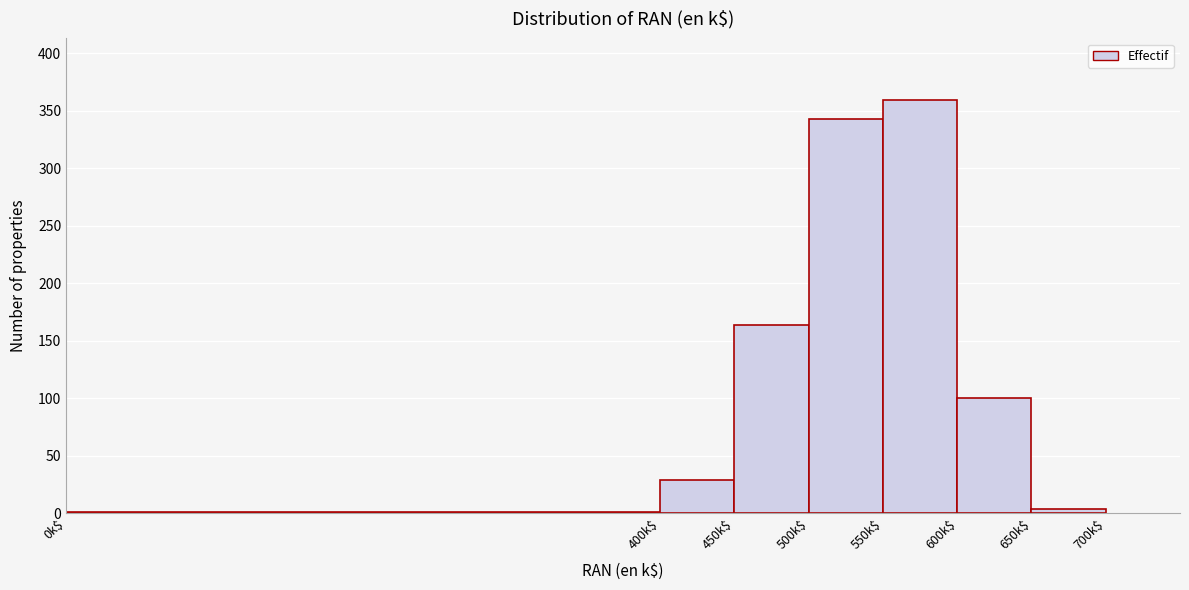

Over which range of the x-axis is the bar tallest?

550 to 600